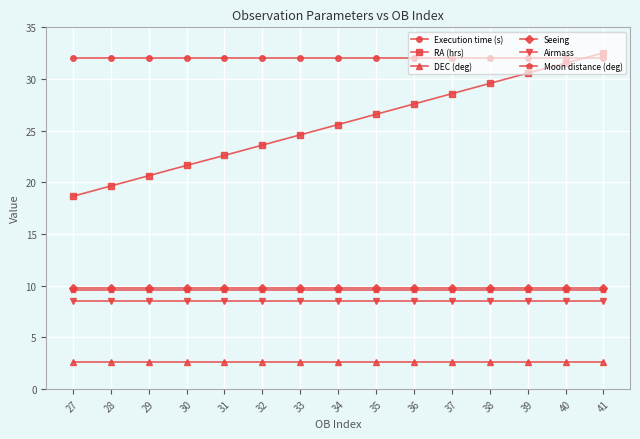

How many lines are shown in the chart?

6